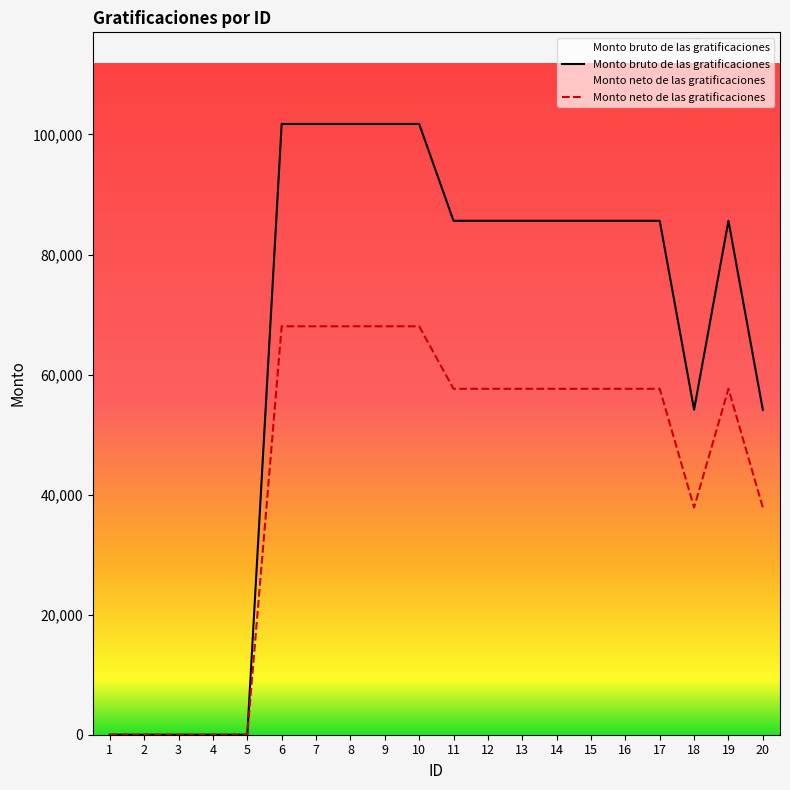

At 18, list the series in order from smallest to largest.

Monto neto de las gratificaciones, Monto bruto de las gratificaciones